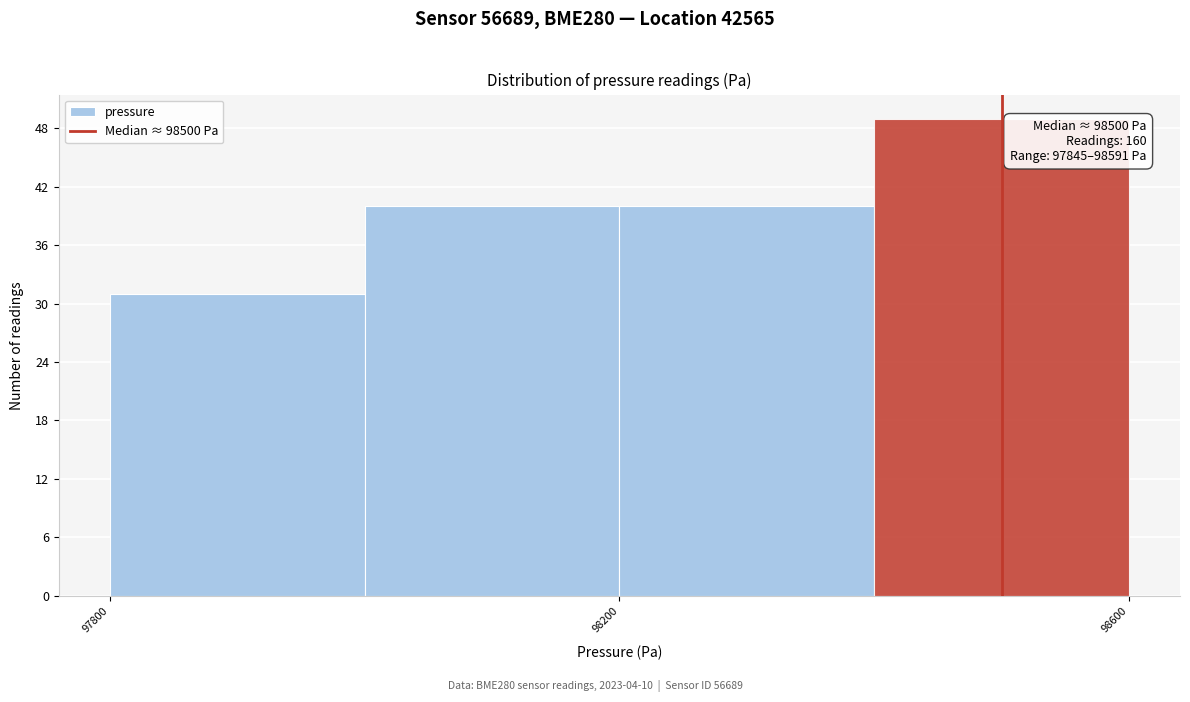

Over which range of the x-axis is the bar tallest?

98400 to 98600